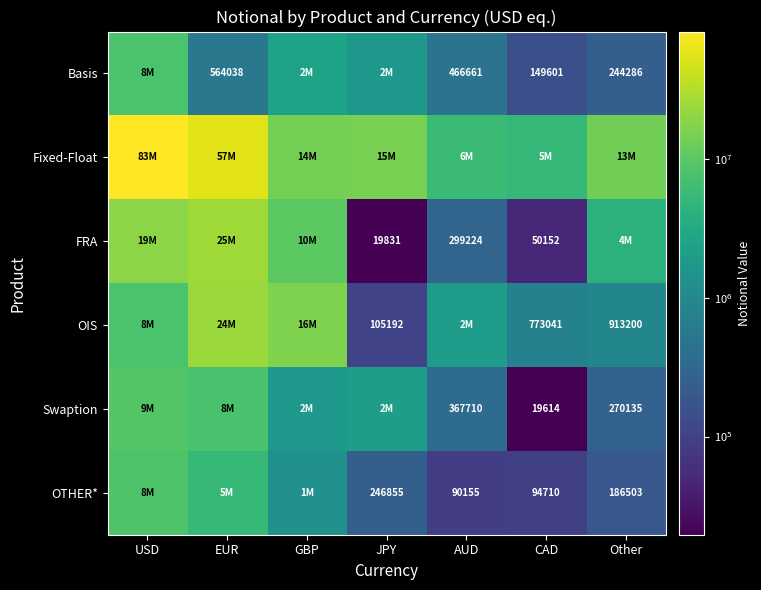

The value of Basis at CAD is 149601. True or false?

True